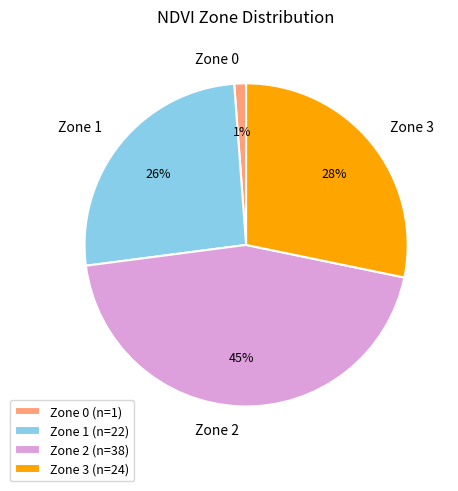

Do Zone 1 and Zone 0 together represent more than half of the pie?

No